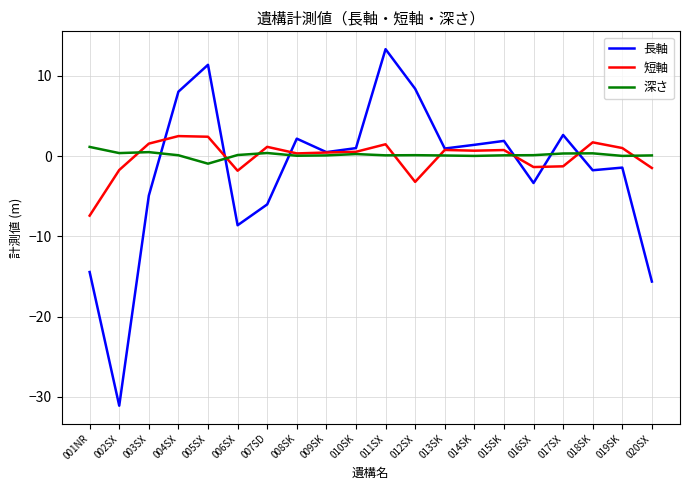

Which label corresponds to the smallest value in the chart?

002SX